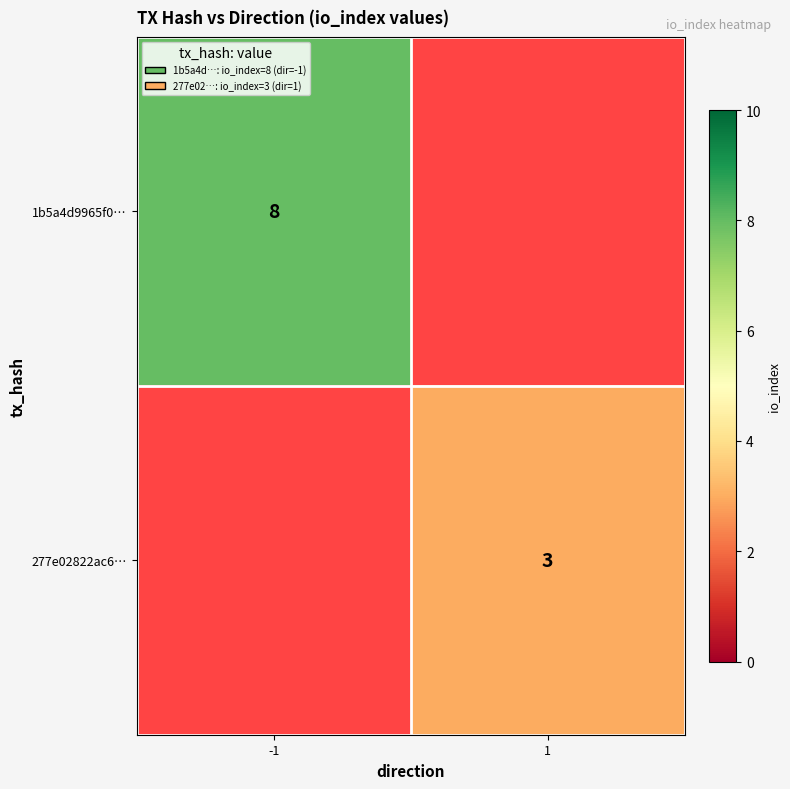

Which has a higher value, 1 or -1?

-1